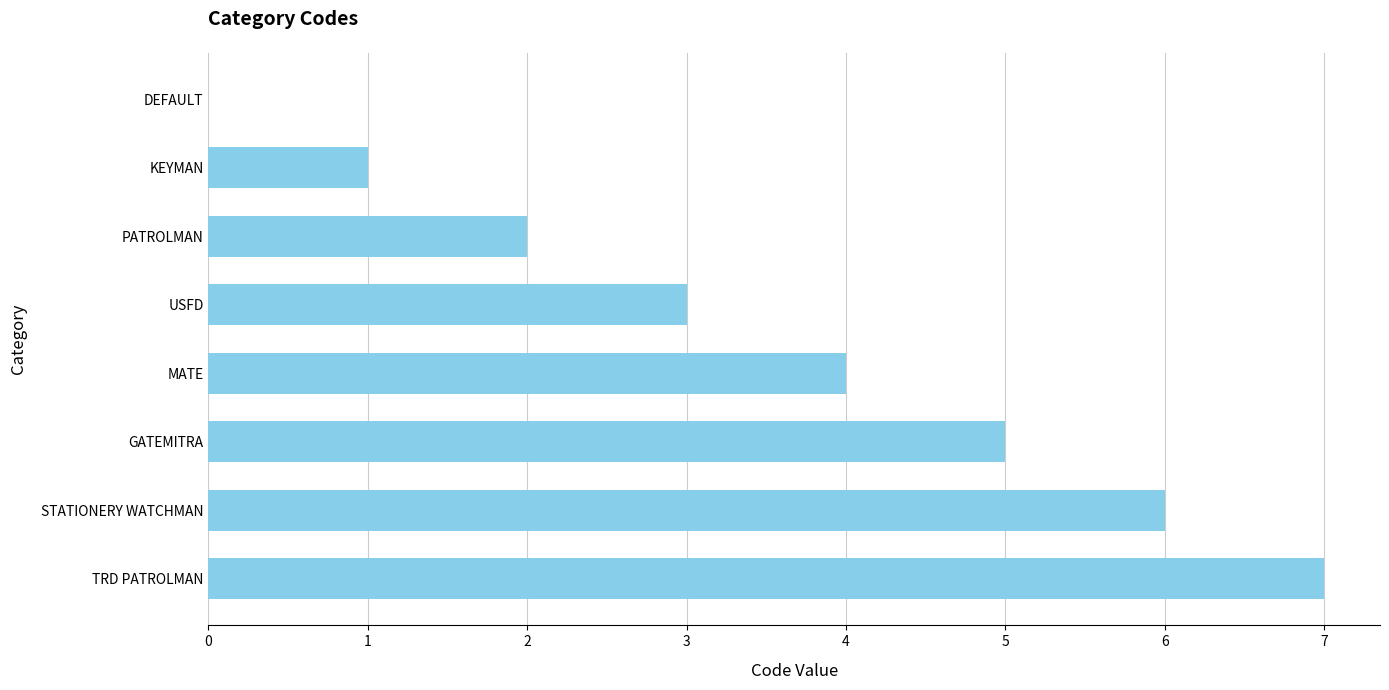

Reading bottom to top, what are all the values shown in this chart?

TRD PATROLMAN=7	STATIONERY WATCHMAN=6	GATEMITRA=5	MATE=4	USFD=3	PATROLMAN=2	KEYMAN=1	DEFAULT=0